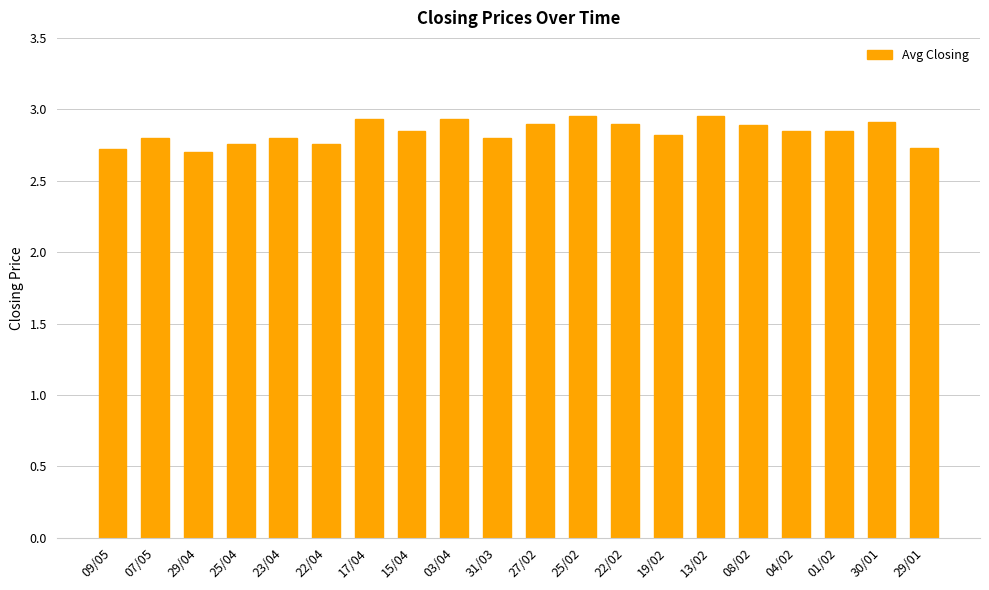

What is the sum of the values at 17/04 and 08/02?

5.8